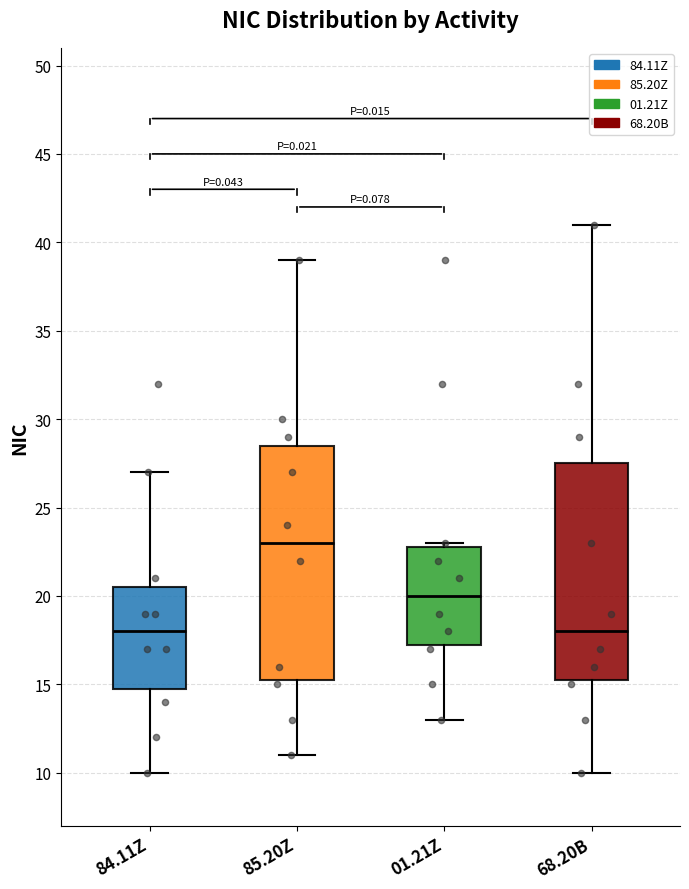

Reading left to right, read every box against the y-axis: the position of its median line, the range the box covers, and the ends of its whiskers. The values are not printed on the chart, so give them approximately, as read against the axis.

84.11Z: median 18.0, box 15.0 to 20.5, whiskers 10.0 to 27.0
85.20Z: median 23.0, box 15.5 to 28.5, whiskers 11.0 to 39.0
01.21Z: median 20.0, box 17.5 to 23.0, whiskers 13.0 to 23.0 (just above the box's upper edge)
68.20B: median 18.0, box 15.5 to 27.5, whiskers 10.0 to 41.0